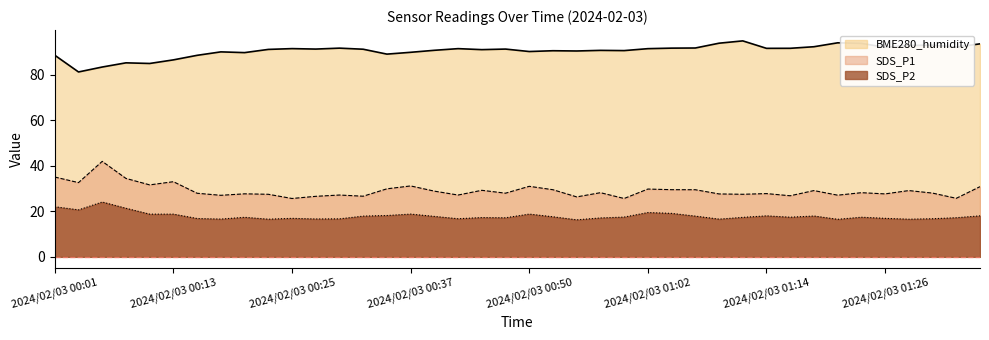

List the series in order of their peak value, highest first.

BME280_humidity, SDS_P1, SDS_P2